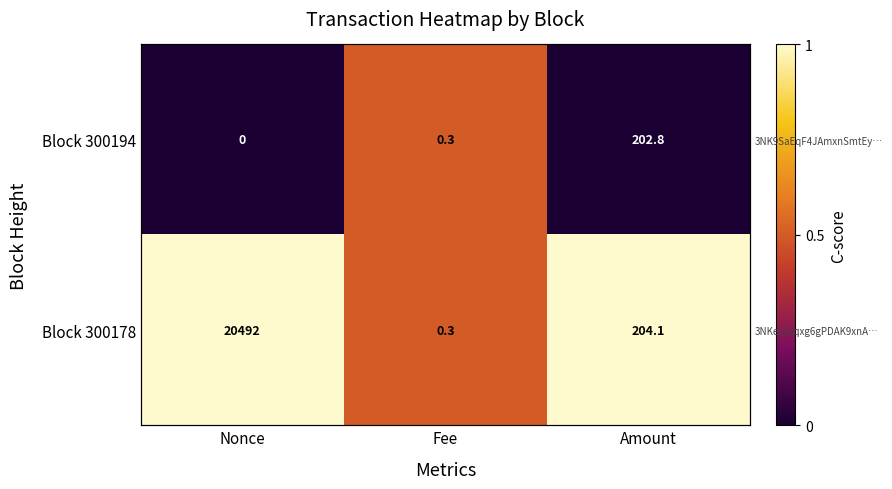

At how many categories does at least one series exceed 0?

3